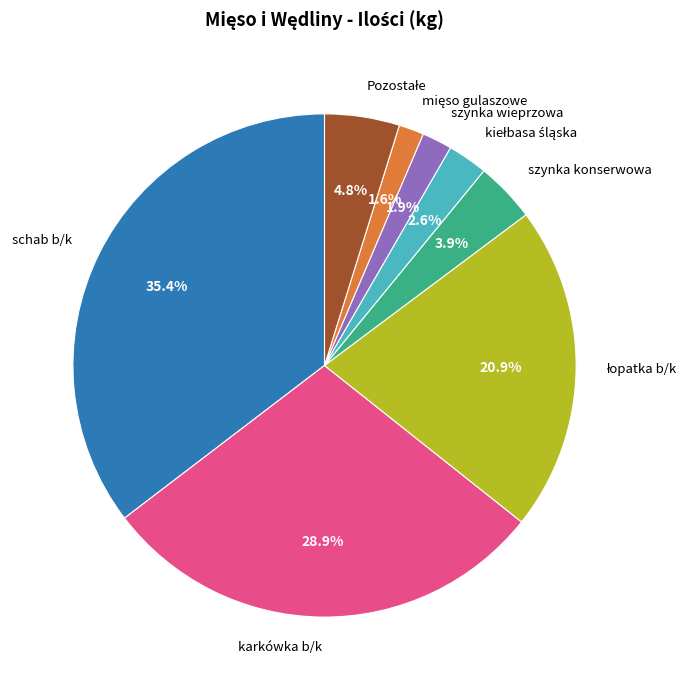

Is there a majority slice in this chart?

No